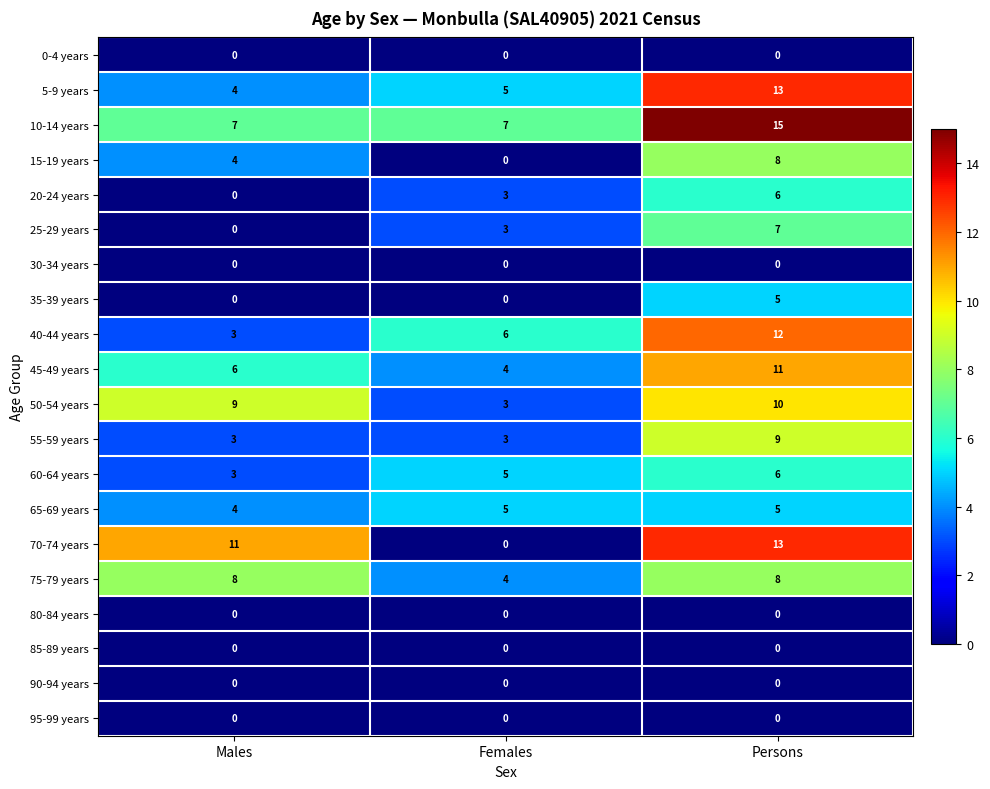

The value of 40-44 years at Persons is 7. True or false?

False